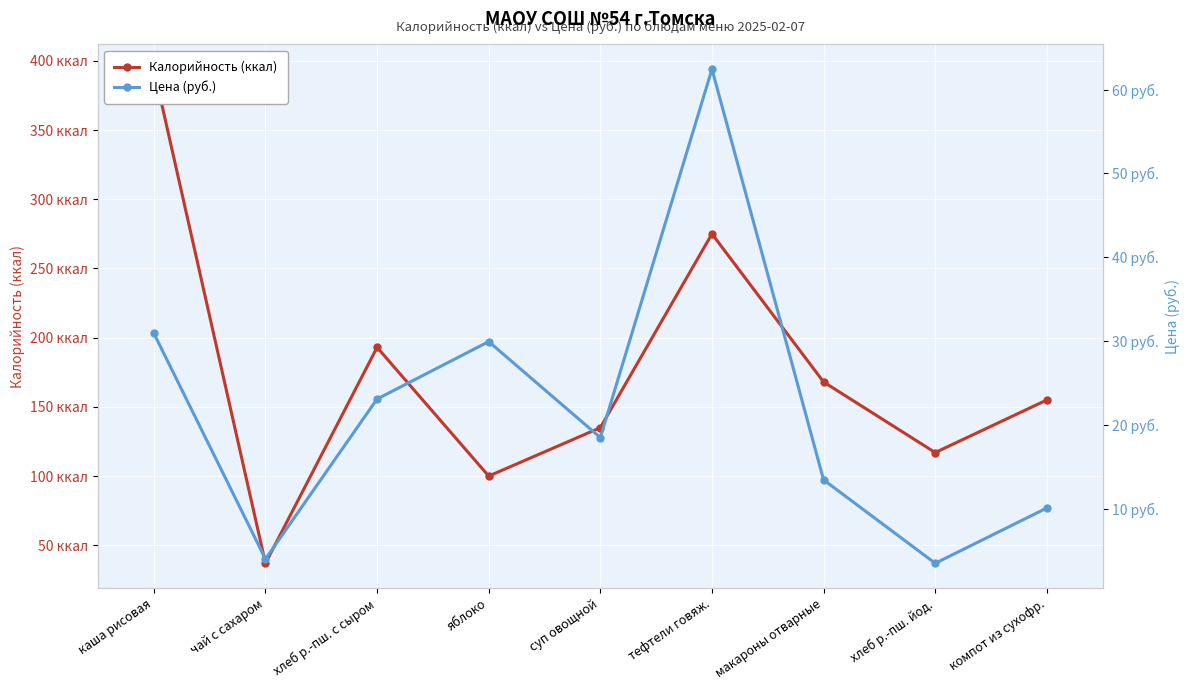

What is the difference between the Калорийность (ккал) values at компот из сухофр. and суп овощной?

20.0